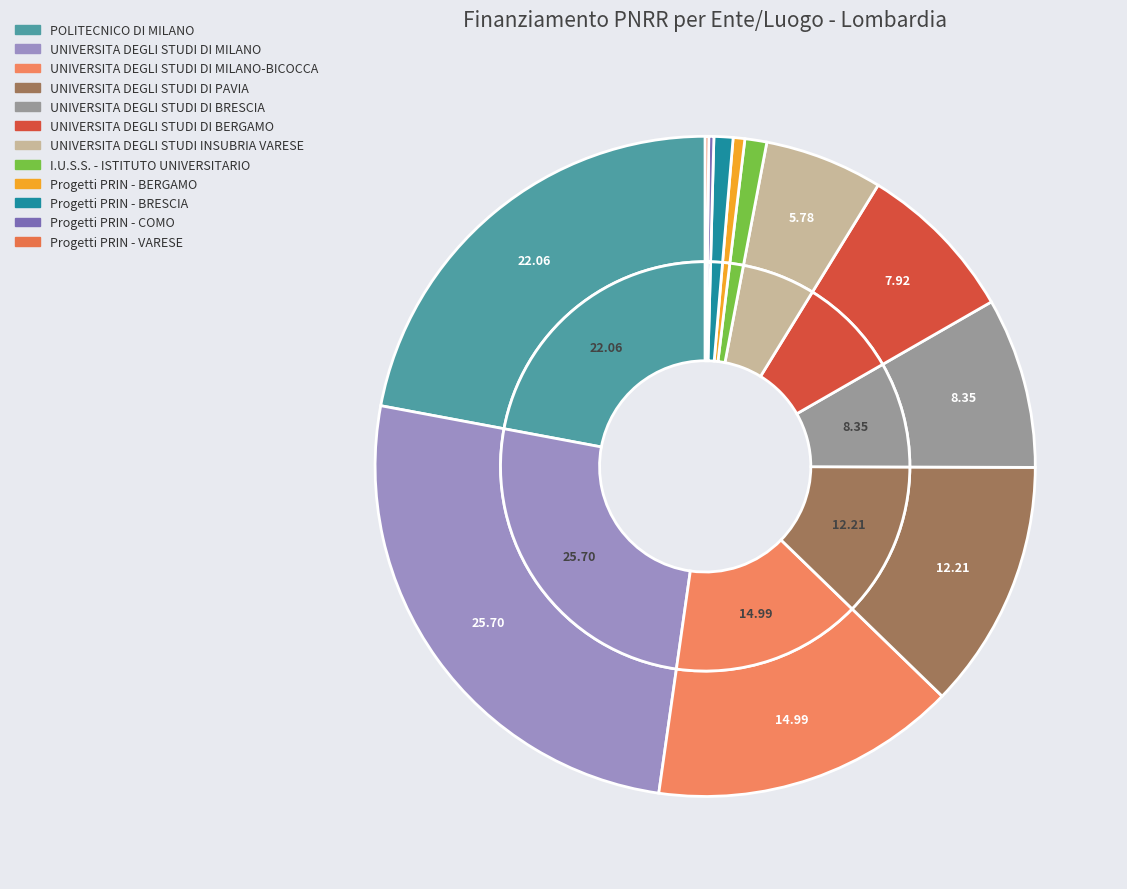

Which slice is the smallest?

Progetti PRIN - VARESE